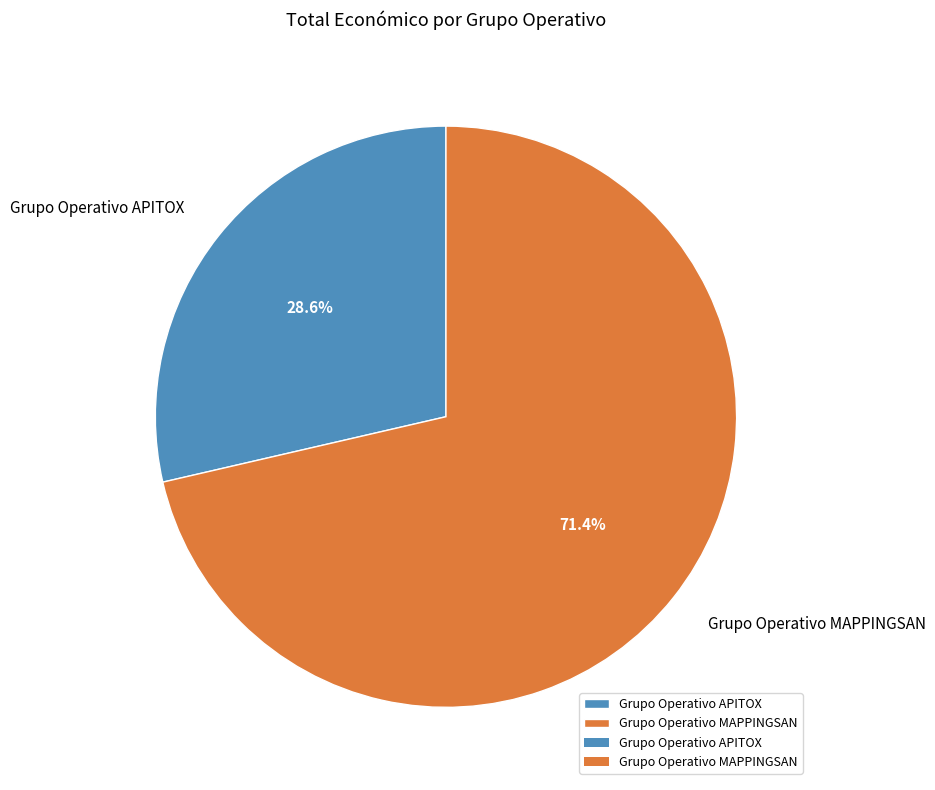

How many slices are in this pie chart?

2